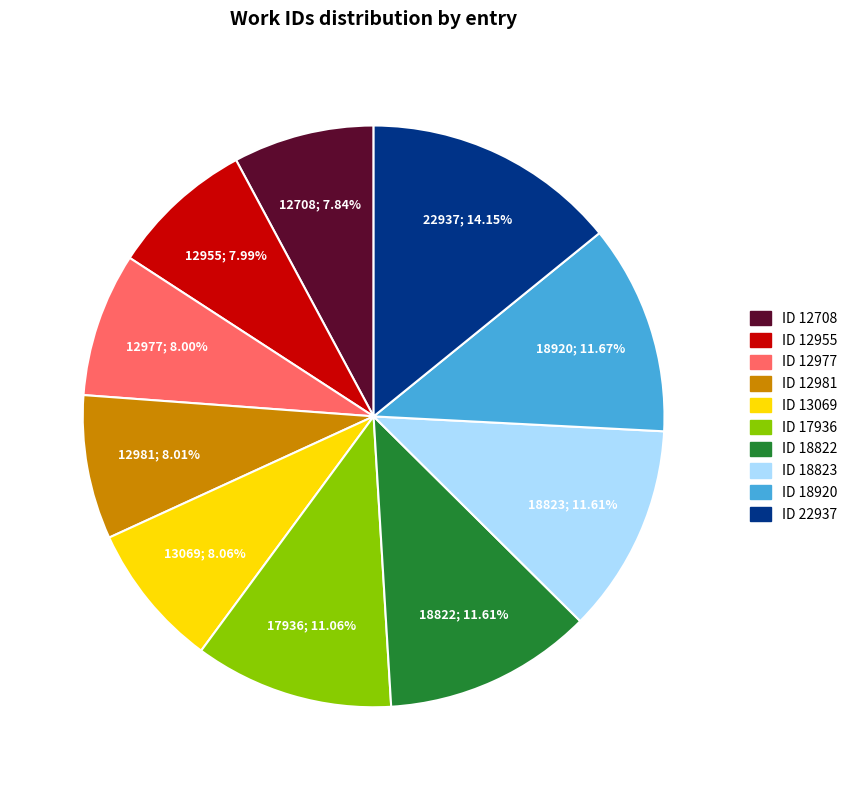

Is there a majority slice in this chart?

No